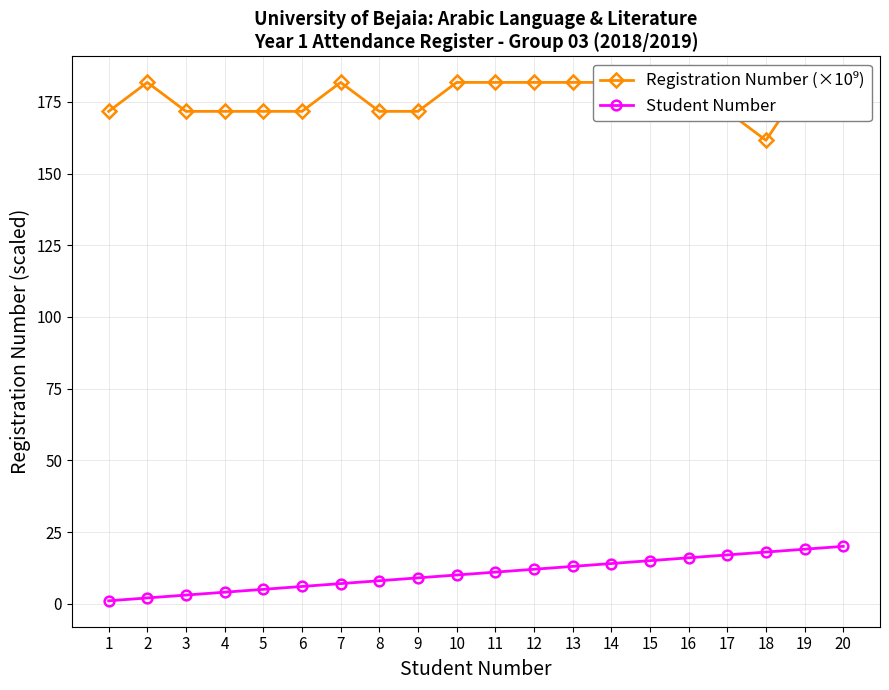

Reading left to right, transcribe all the data shown in this chart.

Registration Number (×10⁹): 1=171.7	2=181.8	3=171.7	4=171.7	5=171.7	6=171.7	7=181.8	8=171.7	9=171.7	10=181.8	11=181.8	12=181.8	13=181.8	14=181.8	15=181.8	16=171.7	17=171.7	18=161.6	19=181.8	20=181.8
Student Number: 1=1.0	2=2.0	3=3.0	4=4.0	5=5.0	6=6.0	7=7.0	8=8.0	9=9.0	10=10.0	11=11.0	12=12.0	13=13.0	14=14.0	15=15.0	16=16.0	17=17.0	18=18.0	19=19.0	20=20.0